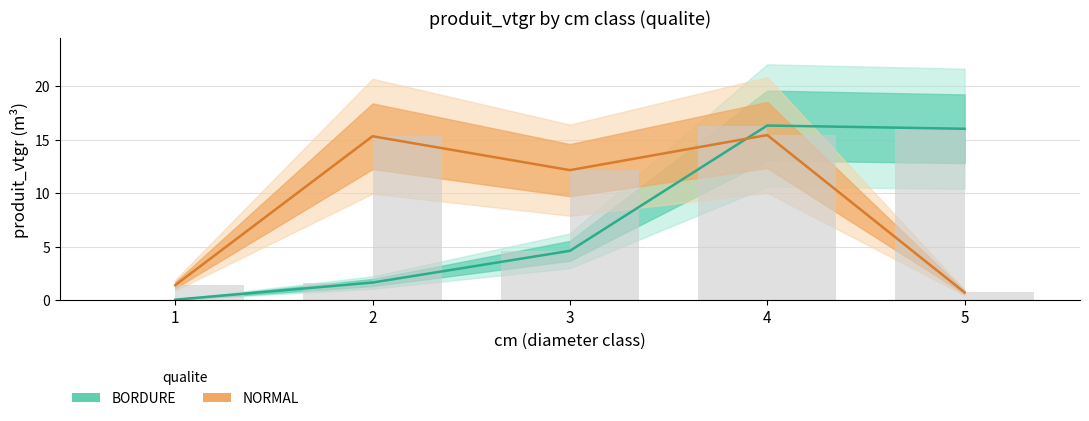

What is the approximate value of NORMAL at 3?

12.2